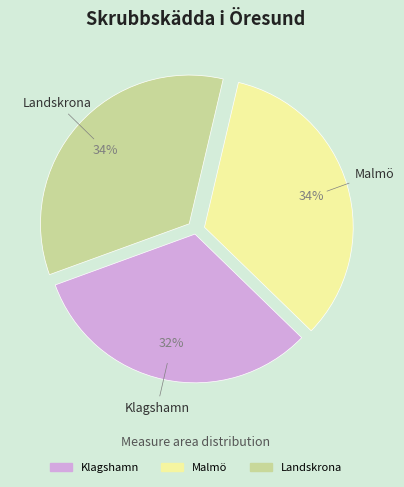

To the nearest percent, what is the difference between the largest and smallest slice percentages?

2%